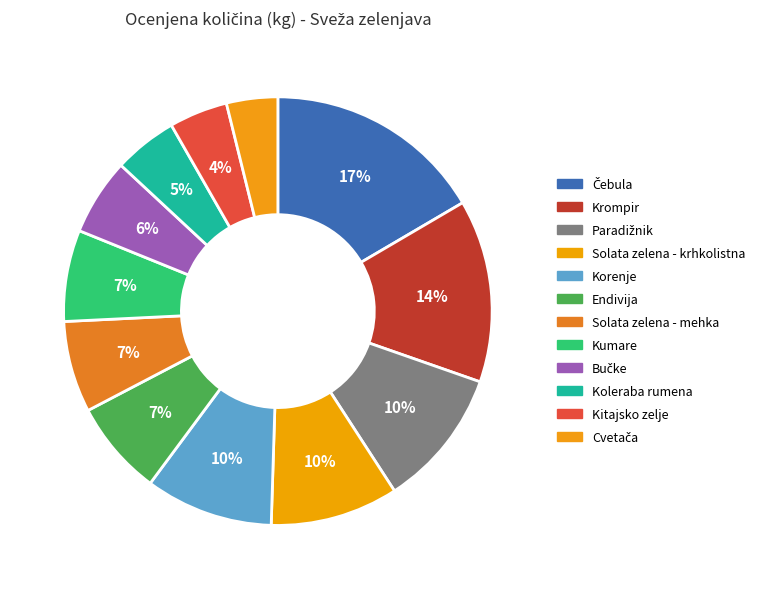

How many segments does this pie chart have?

12